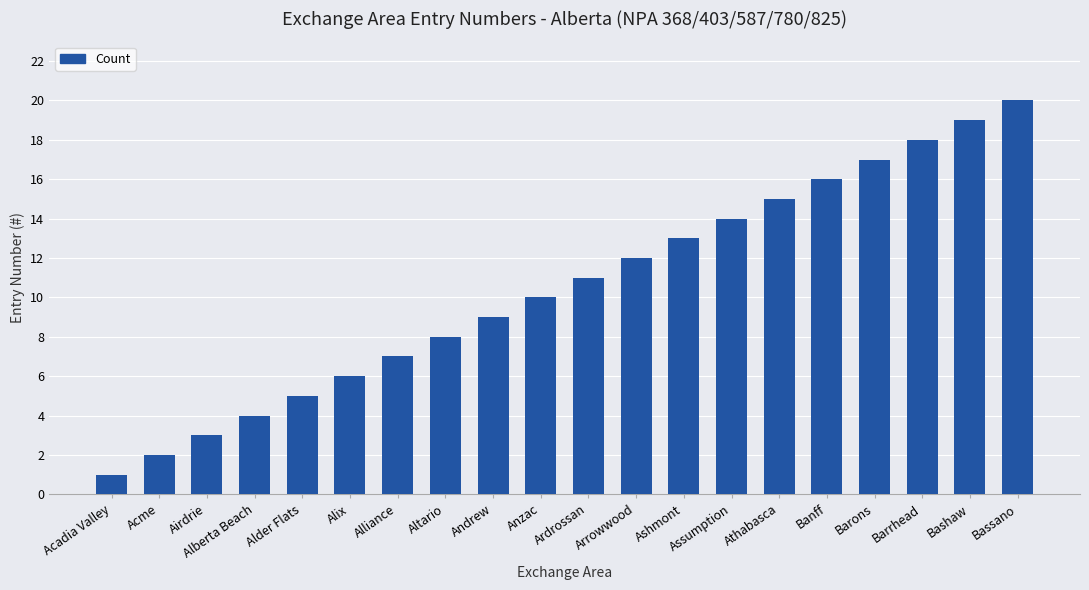

Which label corresponds to the smallest value in the chart?

Acadia Valley